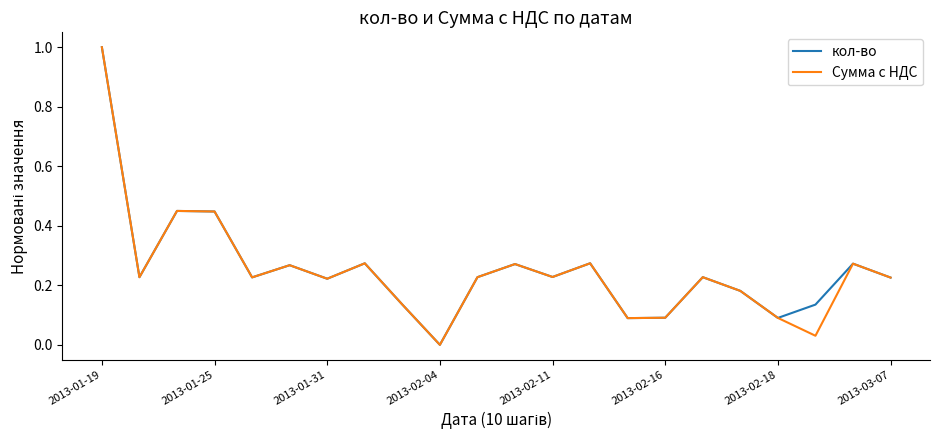

What is the highest value of the кол-во series?

1.0